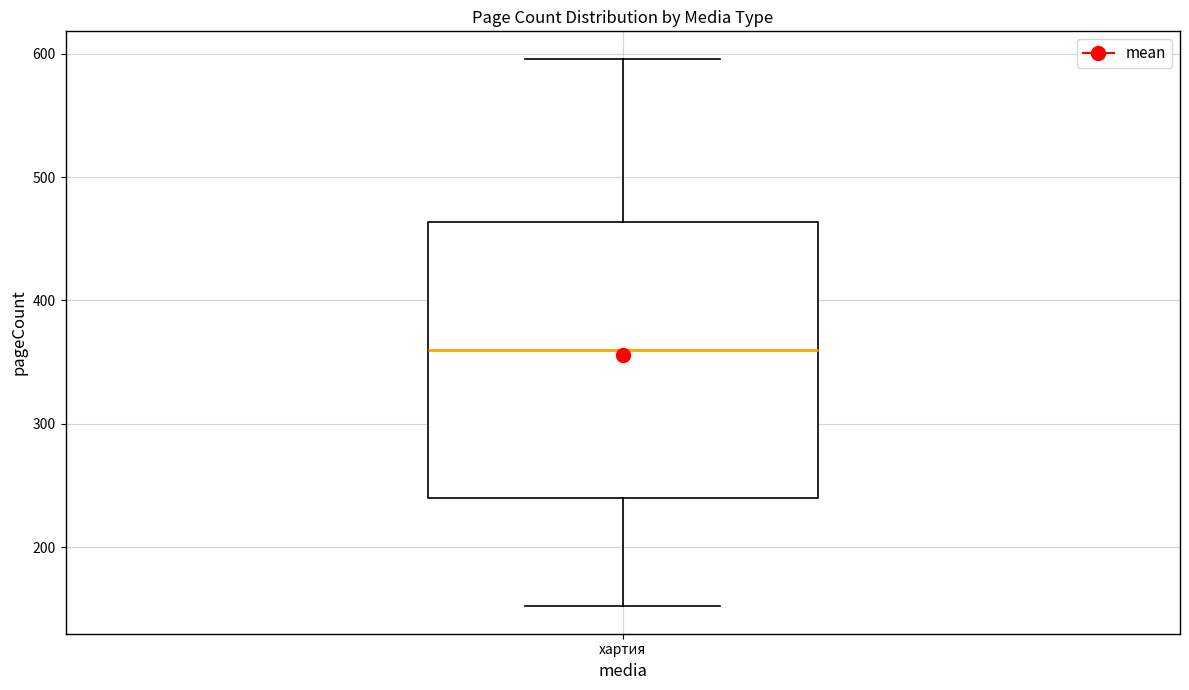

Read this box plot against the y-axis: the position of the median line, the range covered by the box, and the ends of both whiskers. The values are not printed on the chart, so give them approximately, as read against the axis.

median 360, box 240 to 460, whiskers 150 to 600